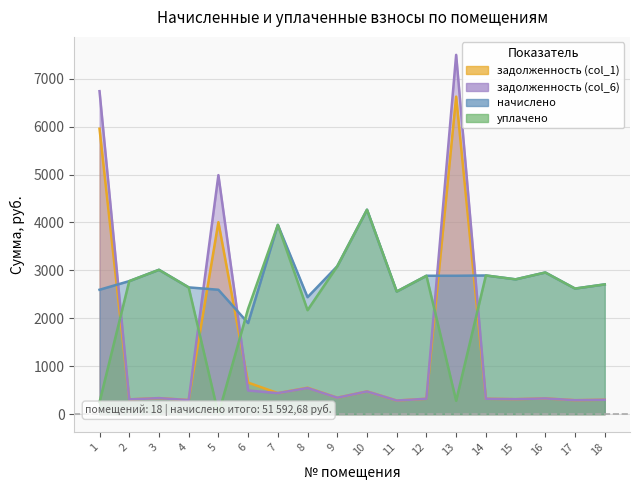

At which label does уплачено reach its peak?

10